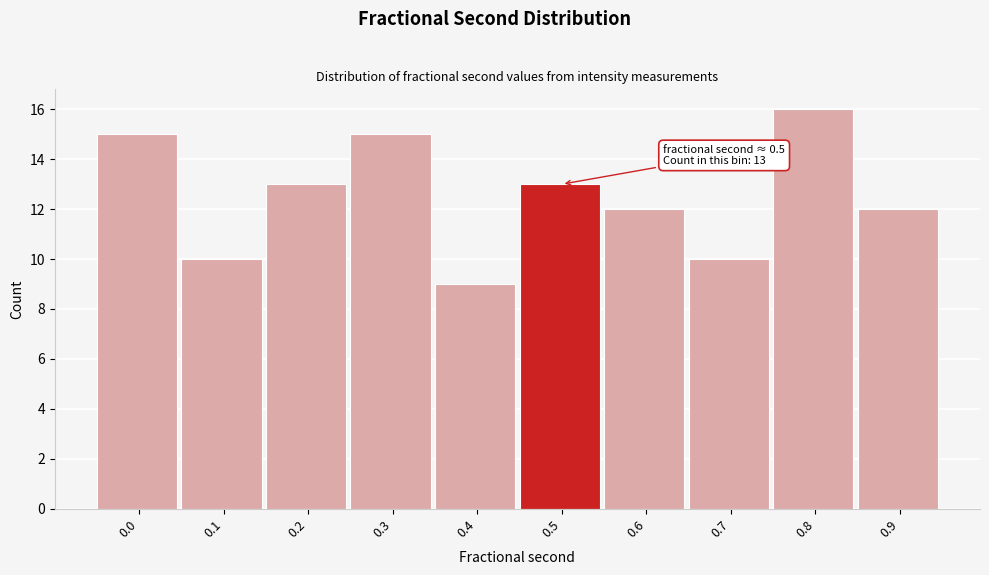

Reading left to right, what are all the values shown in this chart?

0.0=15	0.1=10	0.2=13	0.3=15	0.4=9	0.5=13	0.6=12	0.7=10	0.8=16	0.9=12